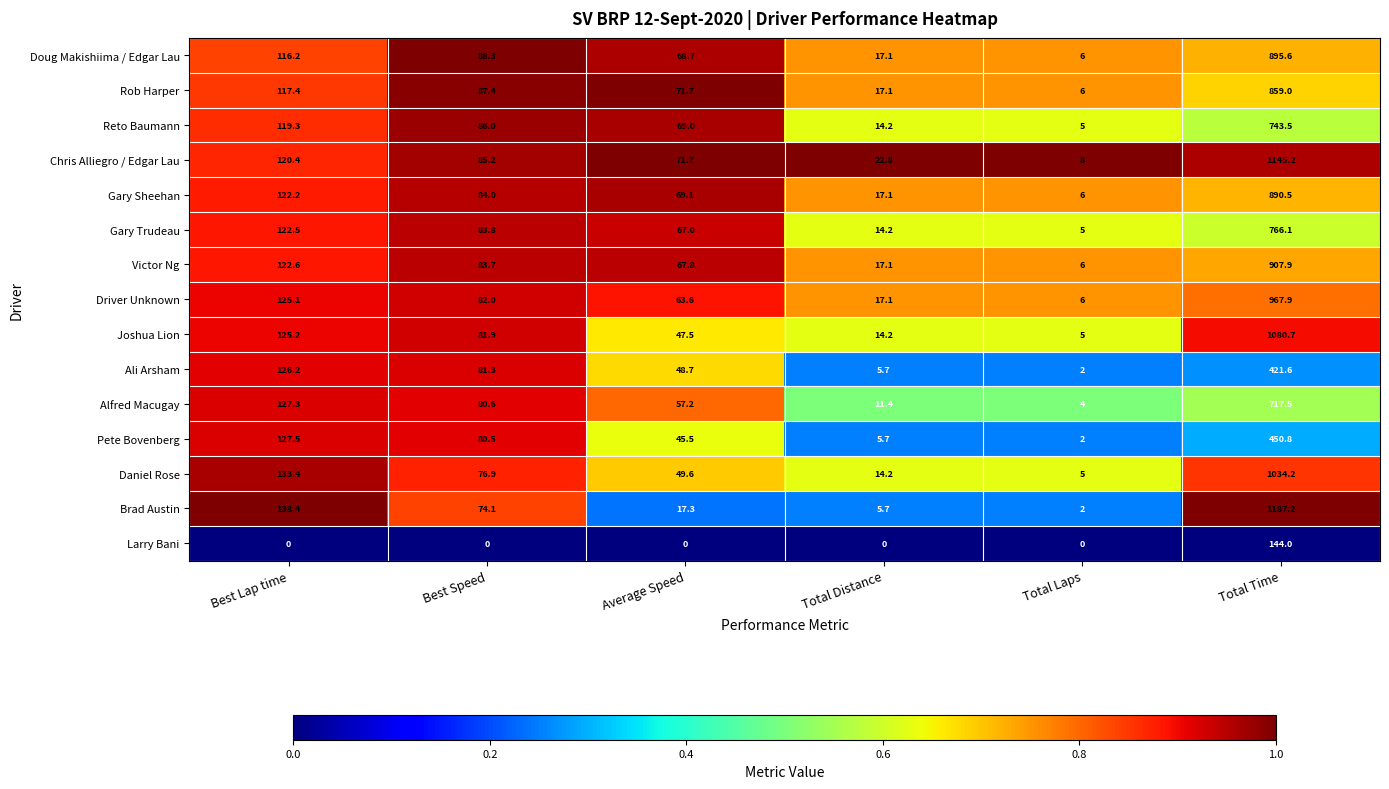

Which category has the highest value across all series?

Total Time